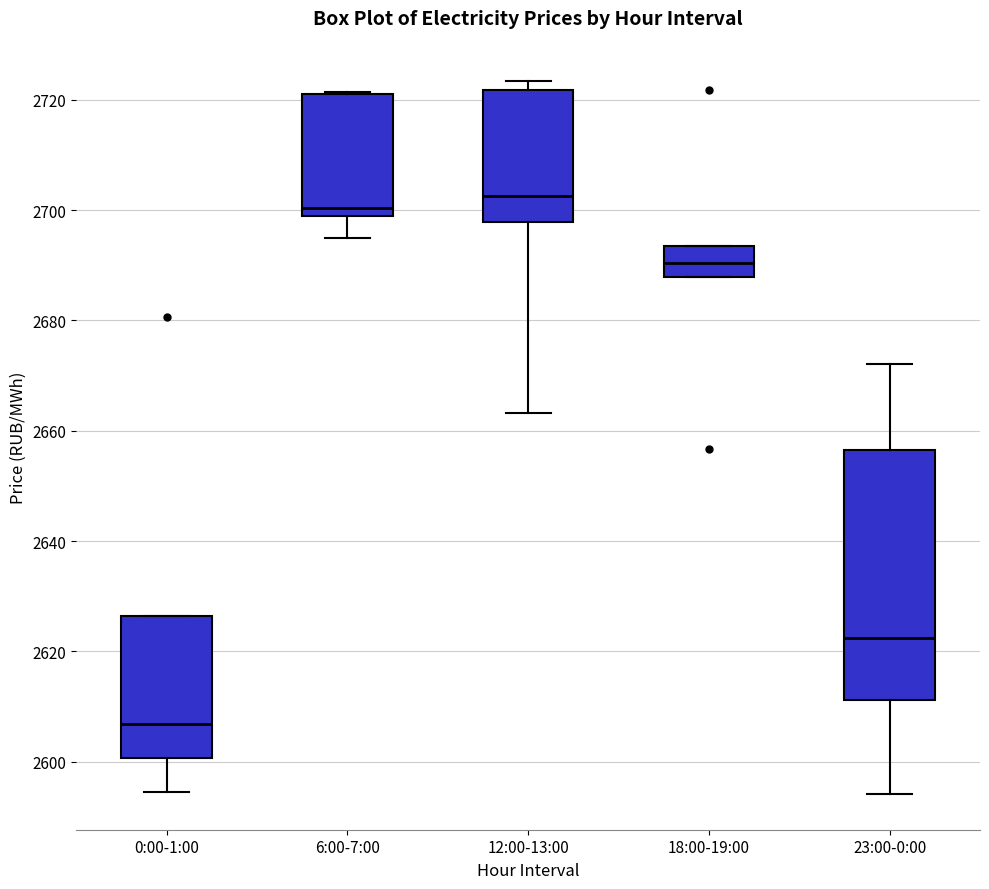

Which box has the lowest median line?

0:00-1:00